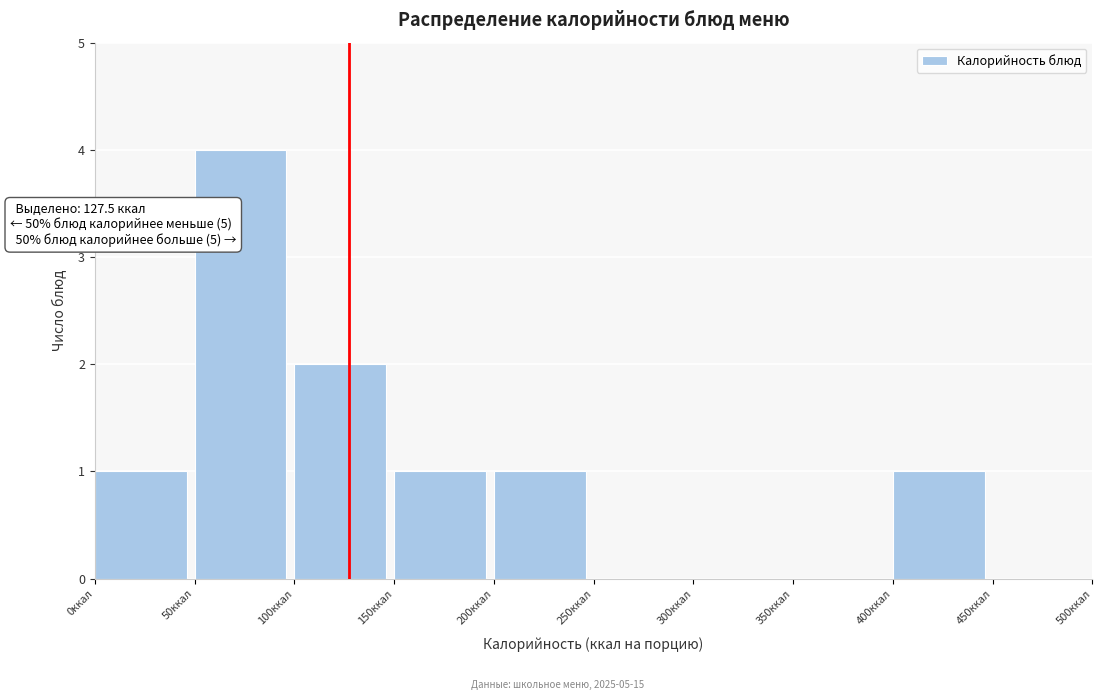

Which range on the x-axis has the tallest bar?

50 to 100